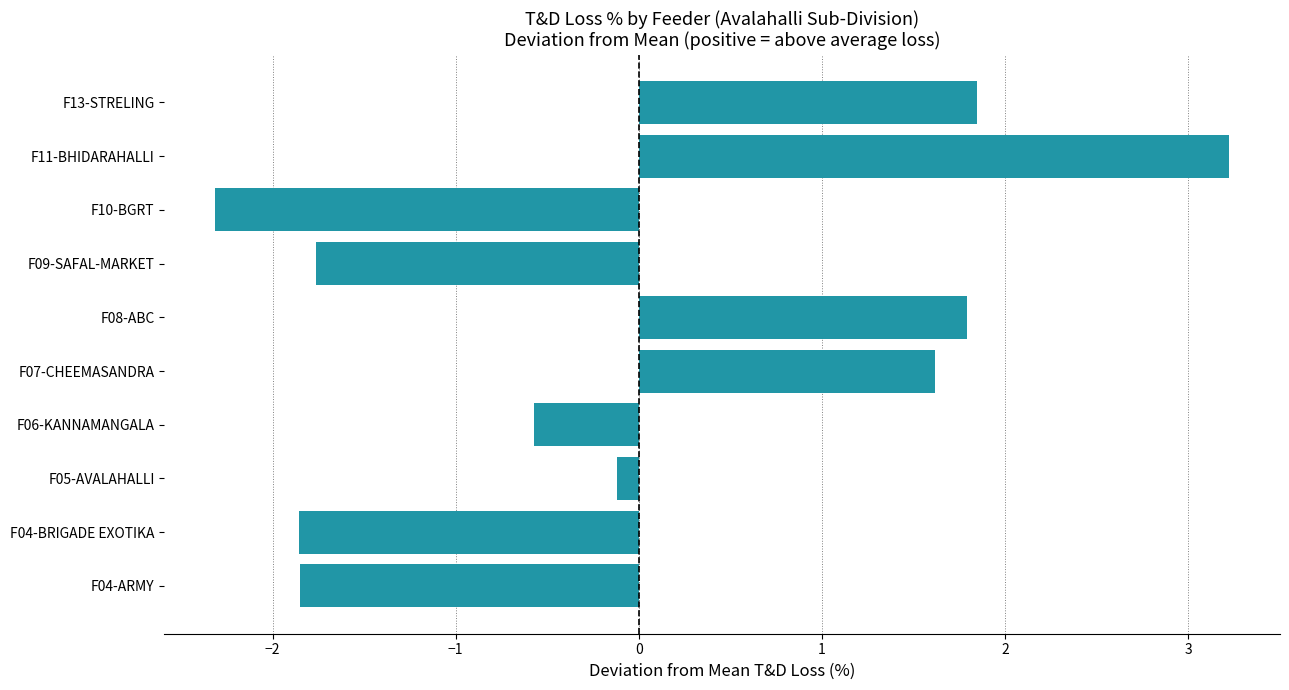

What is the smallest value displayed?

-2.3